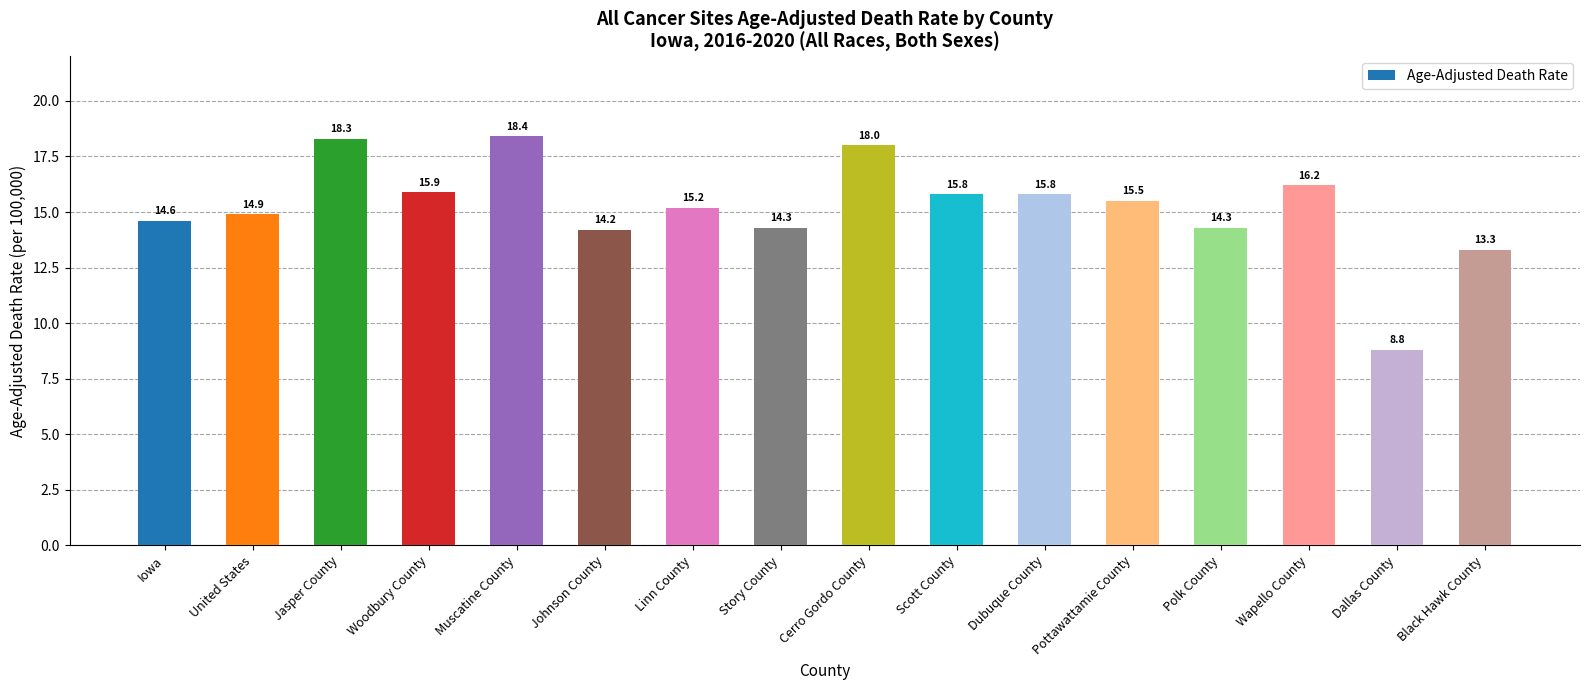

Are the bars grouped side by side (vs. stacked)?

No